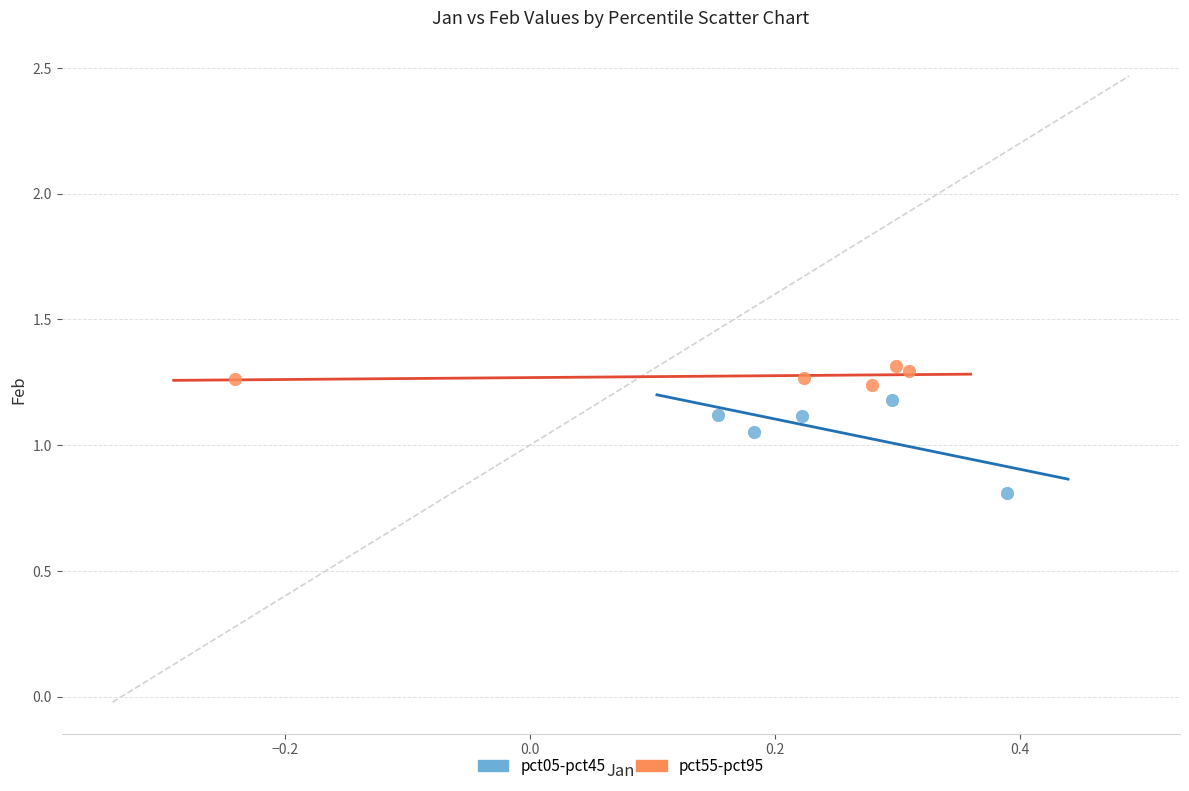

Which series reaches the maximum Y coordinate?

pct55-pct95